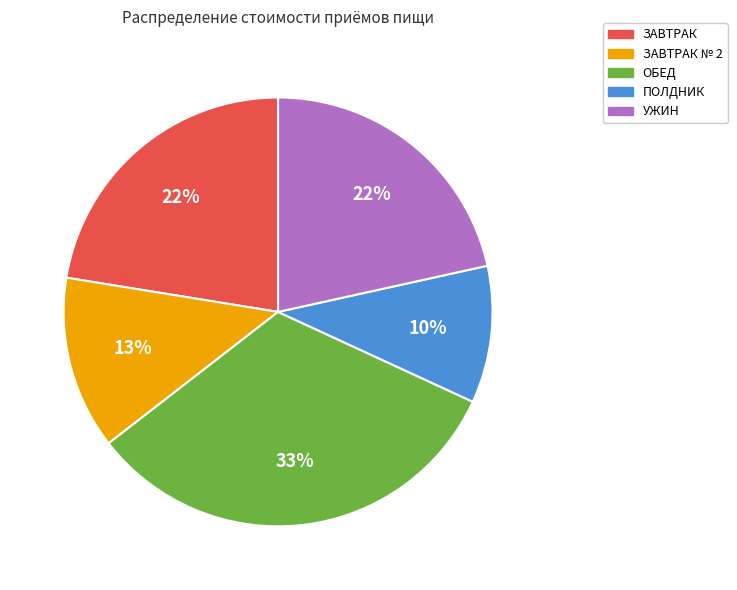

To the nearest percent, what is the average slice percentage?

20%